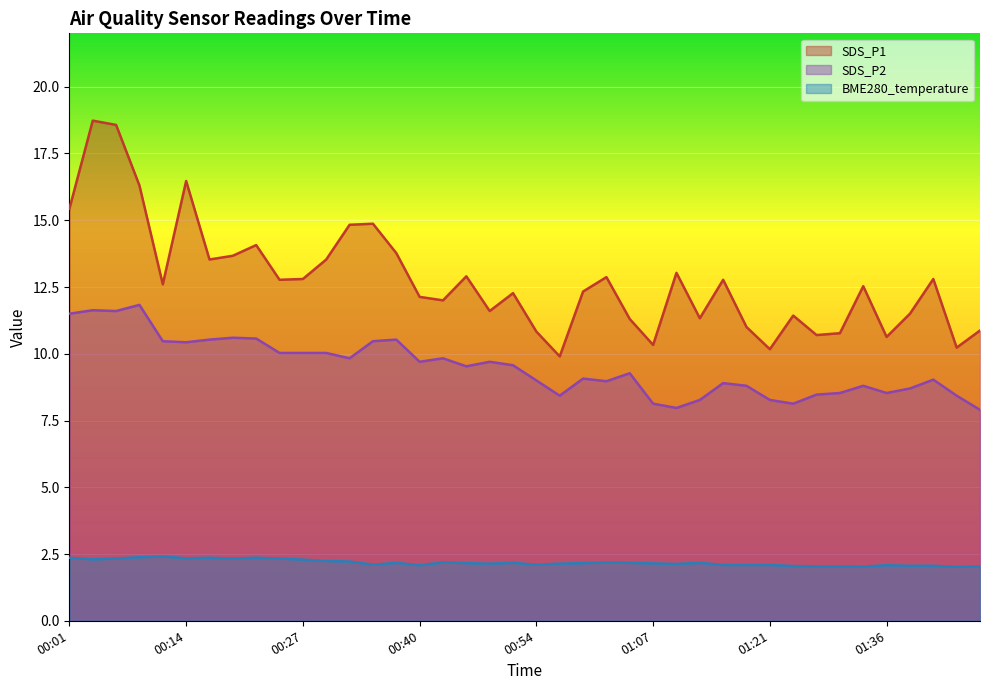

Which series has the widest spread of values?

SDS_P1